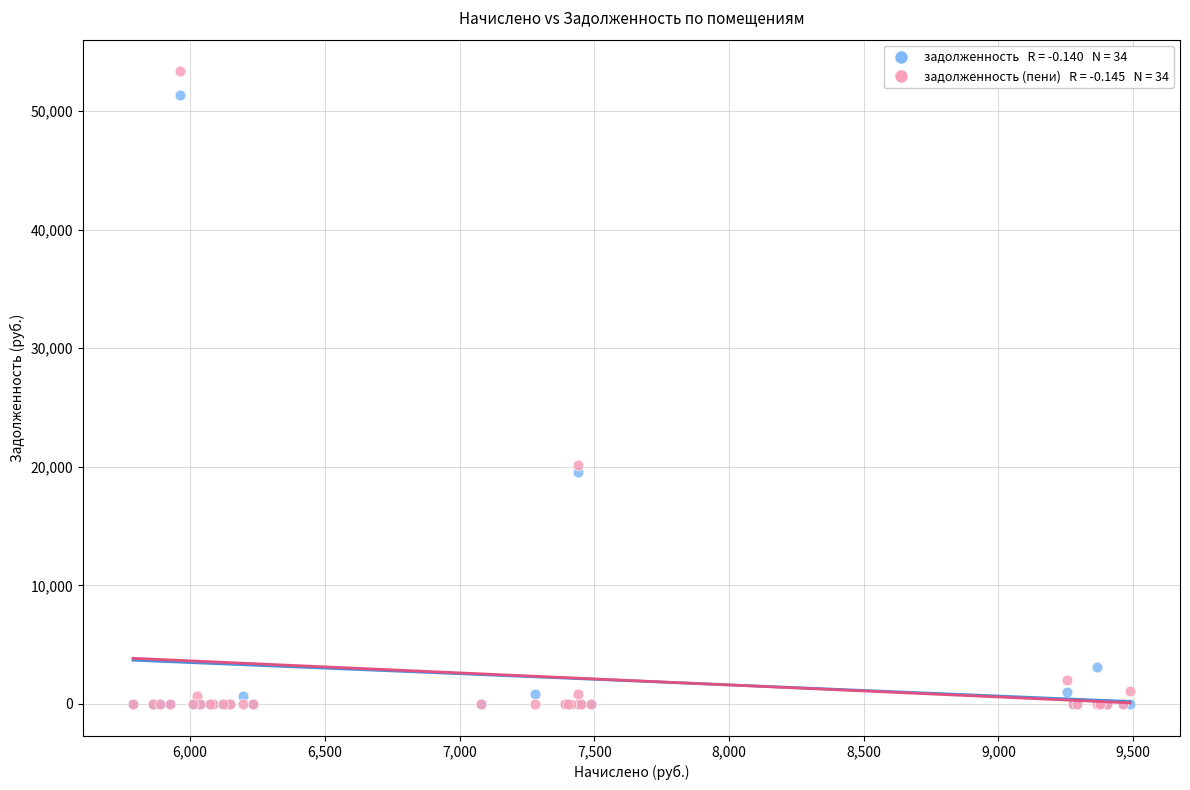

Across all series, what Y value is closest to 26673?

20142.3